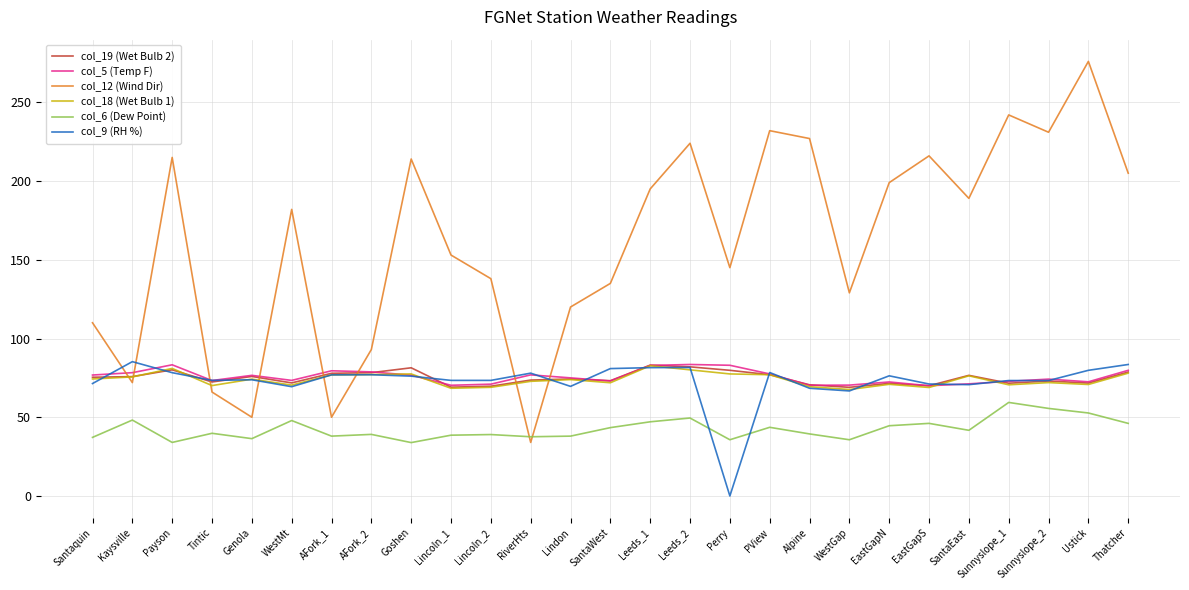

True or false: col_6 (Dew Point) has a value of 41.7 at SantaEast.

True